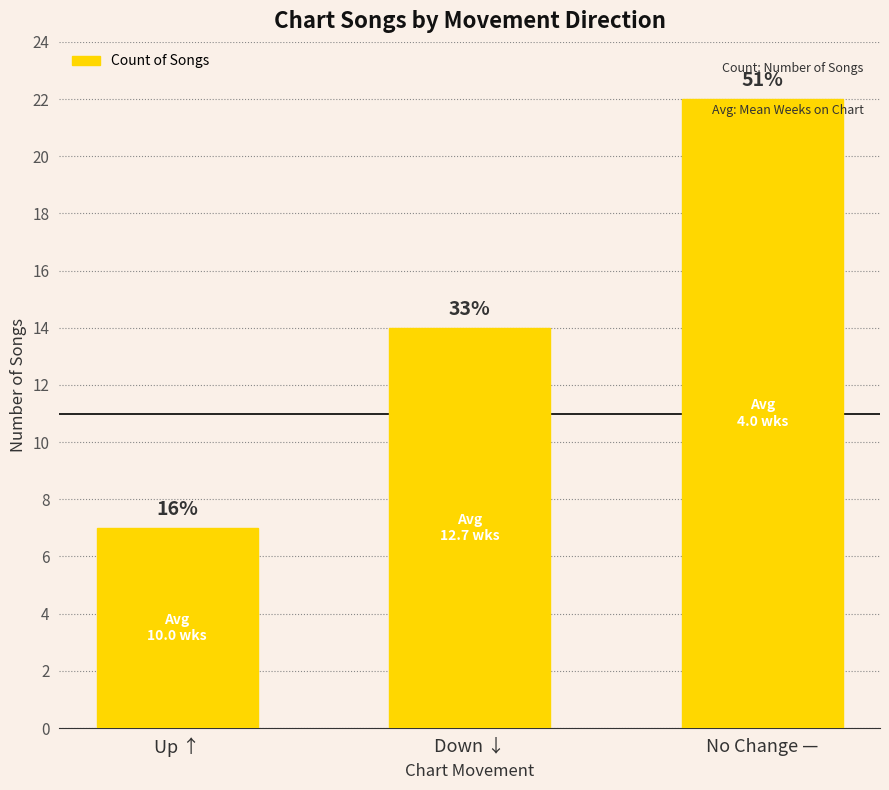

How many values are between 7 and 22?

3